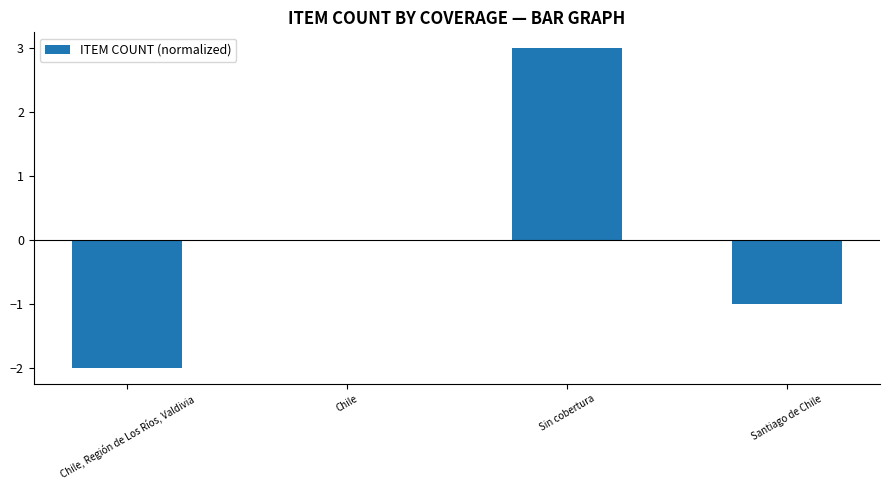

The chart shows a value of 3 at Chile. True or false?

False